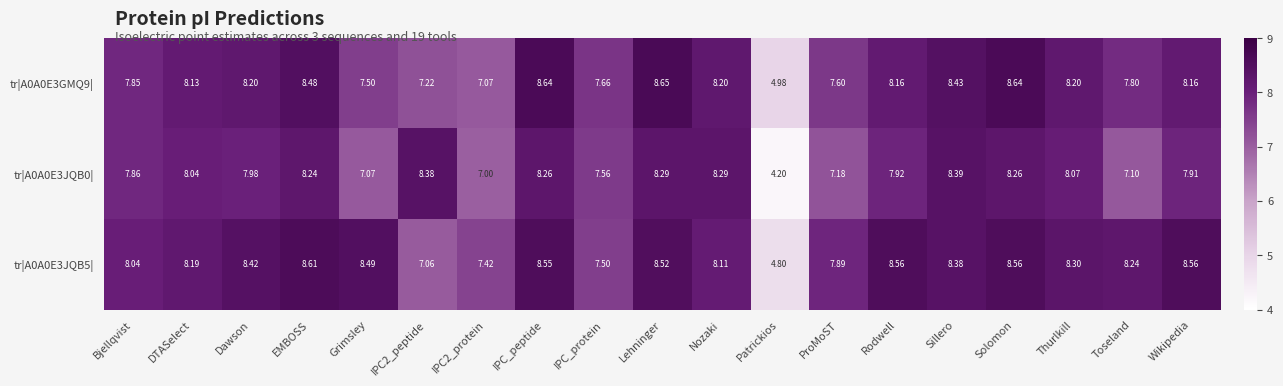

At how many categories does at least one series exceed 7?

18